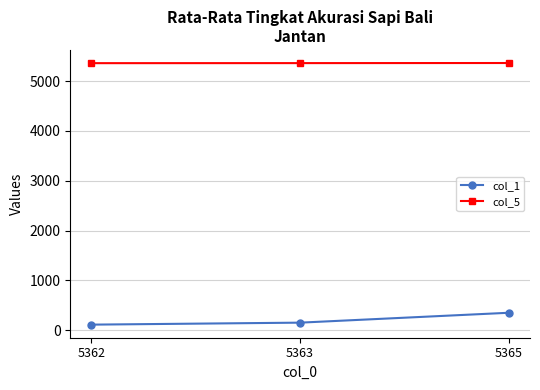

Rank the series at 5363 from highest to lowest value.

col_5, col_1